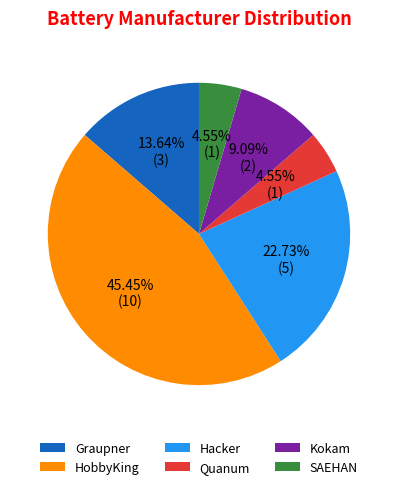

What portion of the pie excludes Kokam?

90.9%